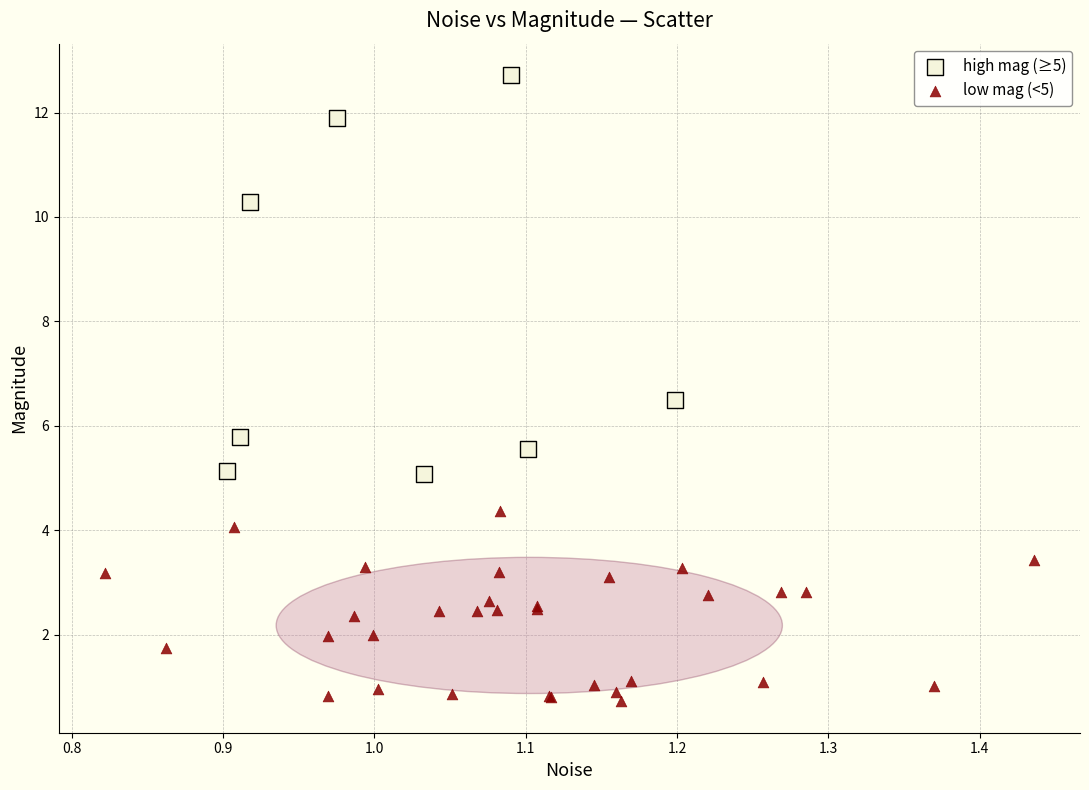

Which series contains the highest Y value?

high mag (≥5)